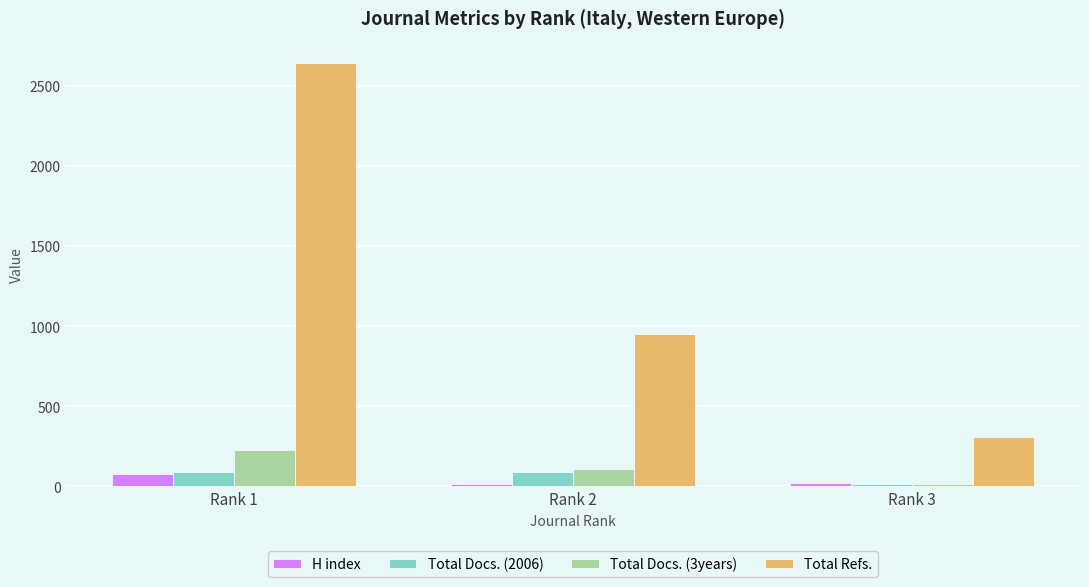

The Total Docs. (2006) series shows 13 at Rank 3. True or false?

True